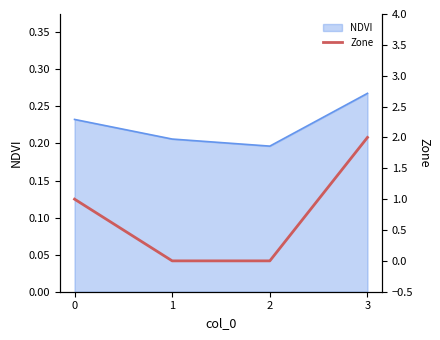

How many NDVI values are between 0 and 1?

4